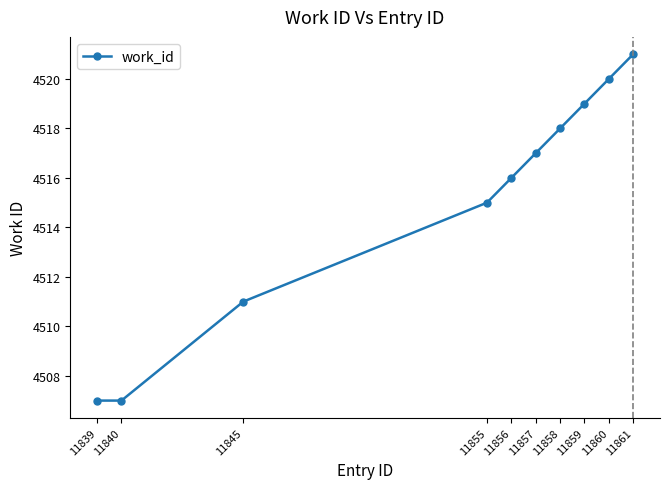

At which category does the chart reach its peak across all series?

11861